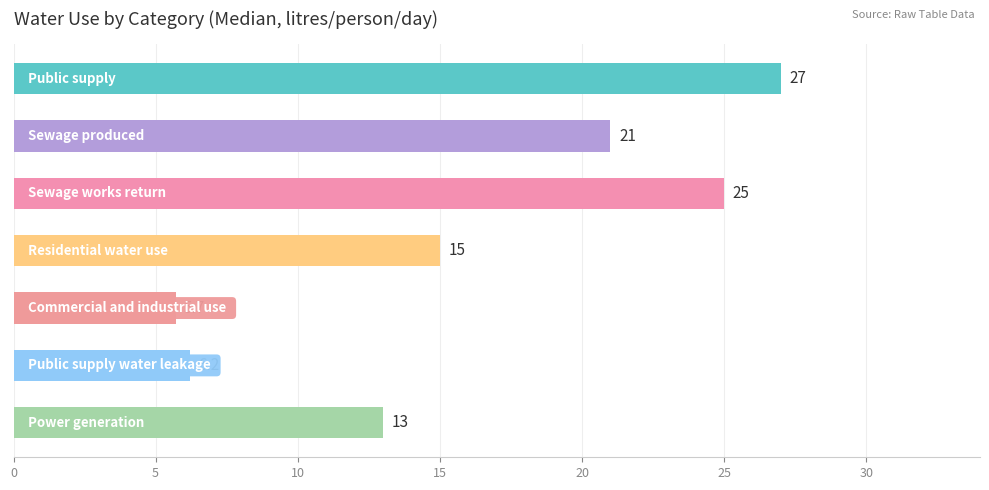

Count the number of categories in the chart.

7